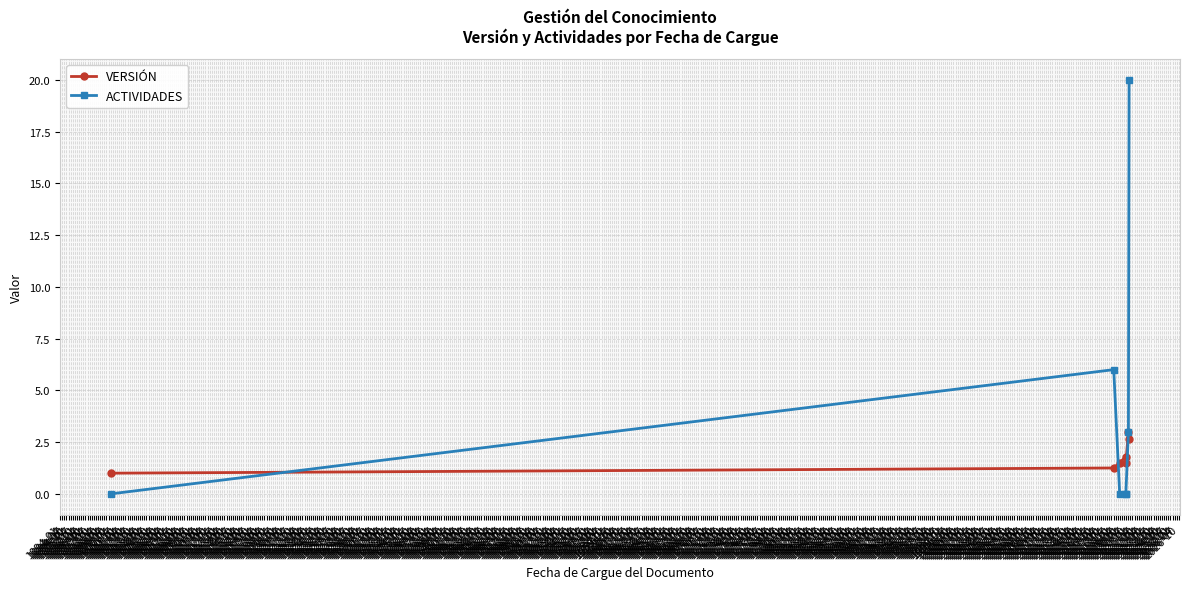

Rank the series by their maximum value, from lowest to highest.

VERSIÓN, ACTIVIDADES